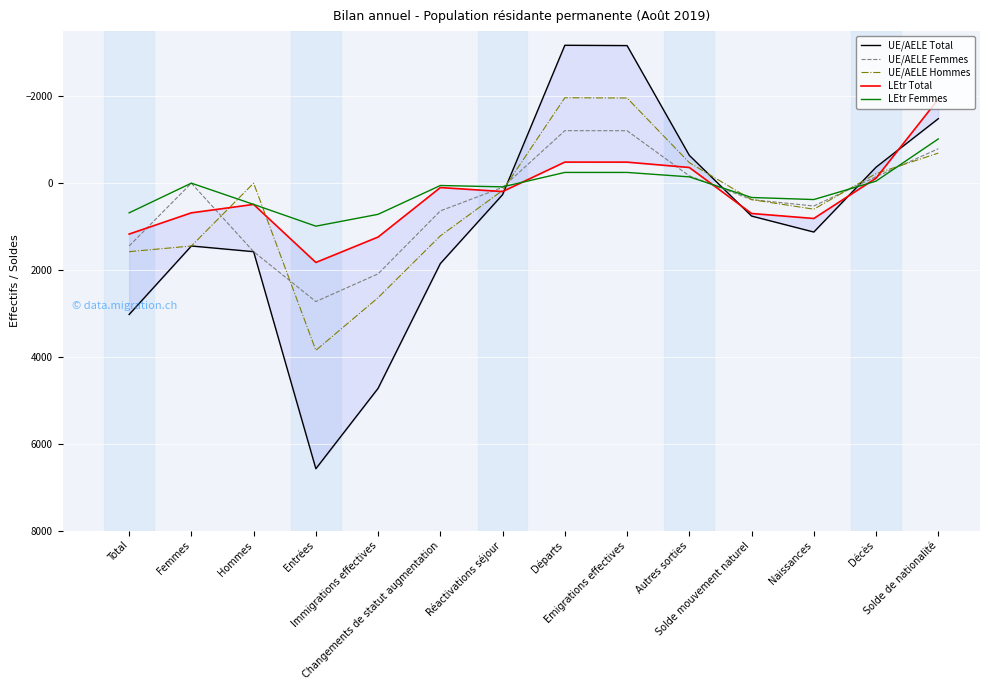

In UE/AELE Femmes, how many points are lower than both neighbors (excluding endpoints)?

2